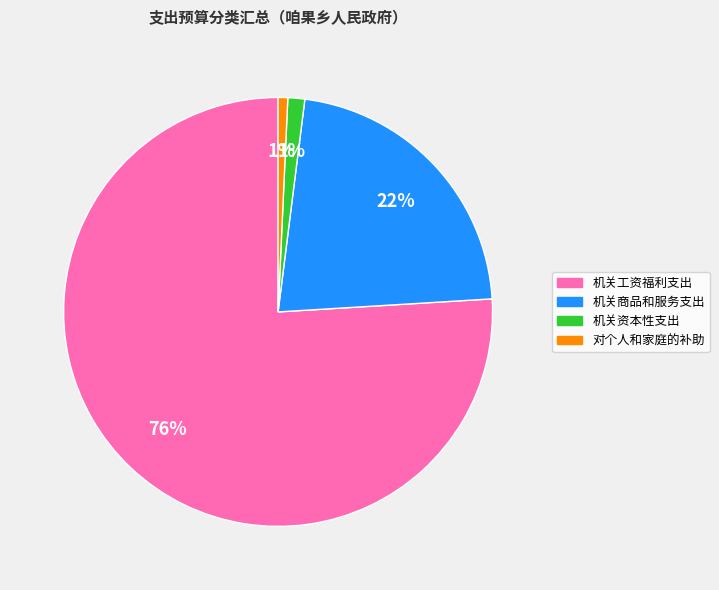

Is the sum of 对个人和家庭的补助 and 机关商品和服务支出 greater than half?

No